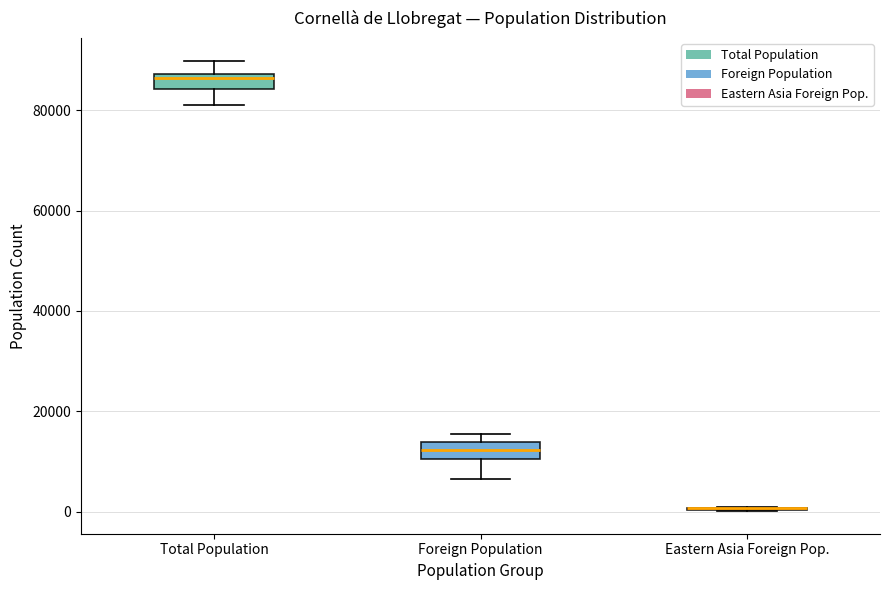

Reading left to right, read every box against the y-axis: the position of its median line, the range the box covers, and the ends of its whiskers. The values are not printed on the chart, so give them approximately, as read against the axis.

Total Population: median 86000, box 84000 to 88000, whiskers 80000 to 90000
Foreign Population: median 12000, box 10000 to 14000, whiskers 6000 to 16000
Eastern Asia Foreign Pop.: box collapsed to a line at 0, whiskers 0 to 0